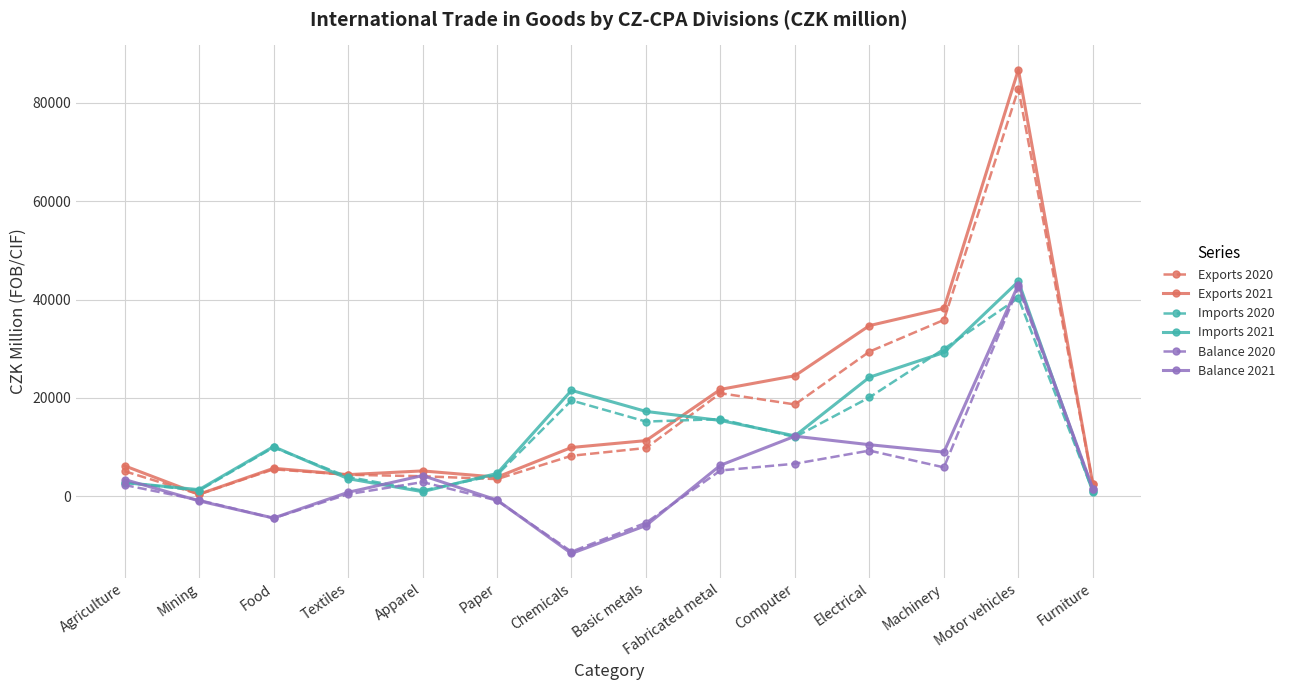

What is the sum of all Exports 2020 values?

231401